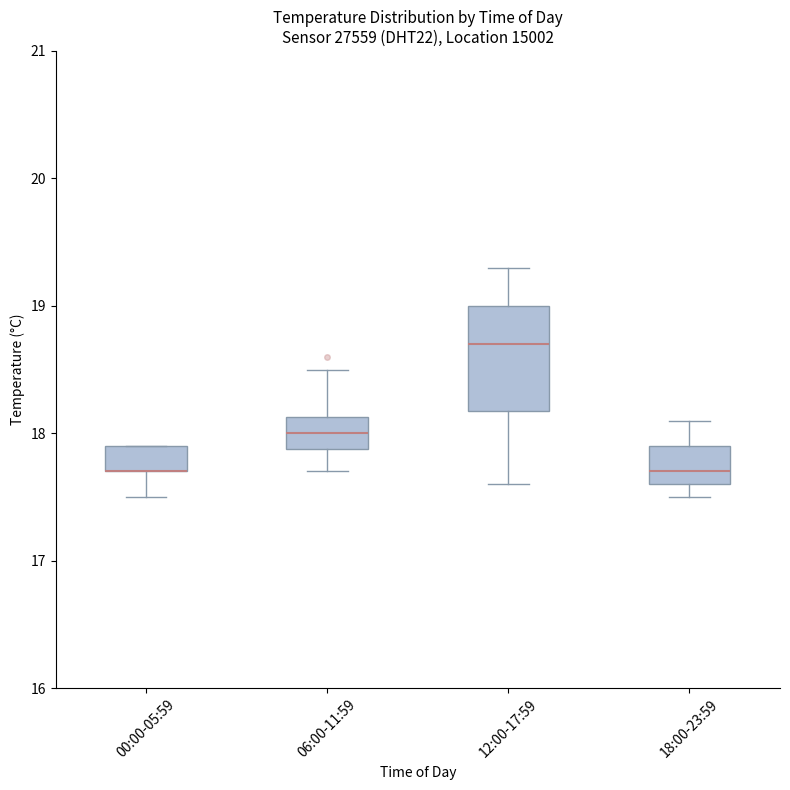

Reading left to right, transcribe this box plot: for each box, give where its median line is, the range the box spans, and where its two whiskers end, as read against the y-axis. The values are not printed on the chart, so give them approximately, as read against the axis.

00:00-05:59: median 17.7 (drawn on the box's lower edge), box 17.7 to 17.9, whiskers 17.5 to 17.9
06:00-11:59: median 18.0, box 17.9 to 18.1, whiskers 17.7 to 18.5
12:00-17:59: median 18.7, box 18.2 to 19.0, whiskers 17.6 to 19.3
18:00-23:59: median 17.7, box 17.6 to 17.9, whiskers 17.5 to 18.1